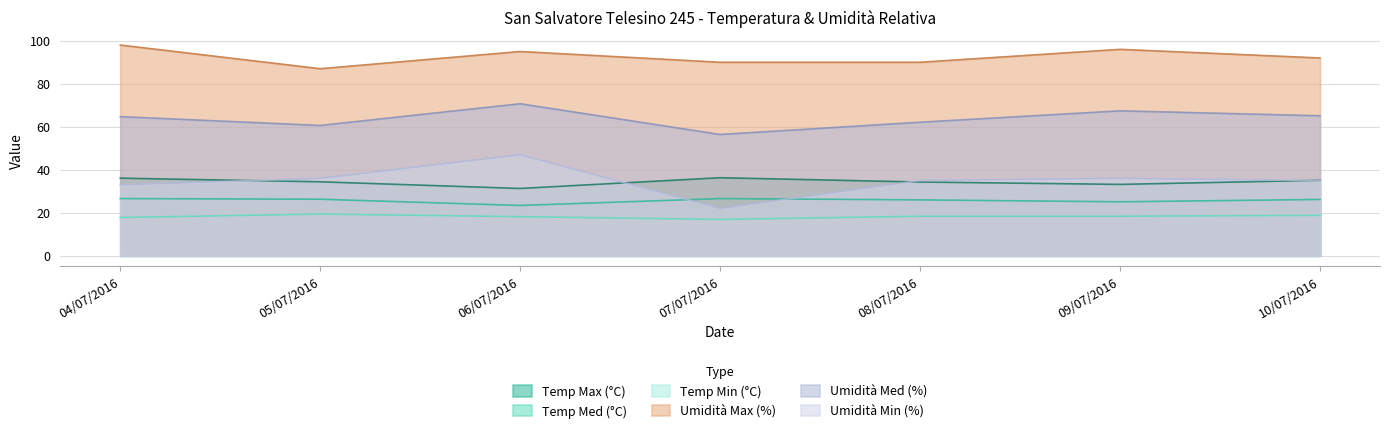

True or false: Umidità Min (%) and Temp Med (°C) cross at least once.

True